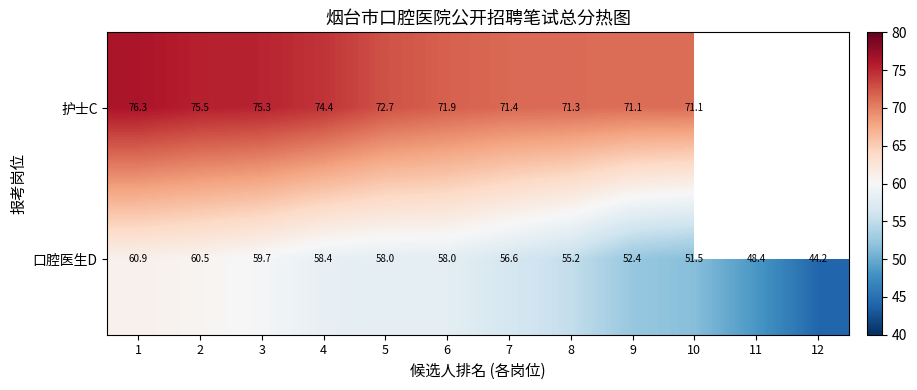

At how many categories does at least one series exceed 60?

10